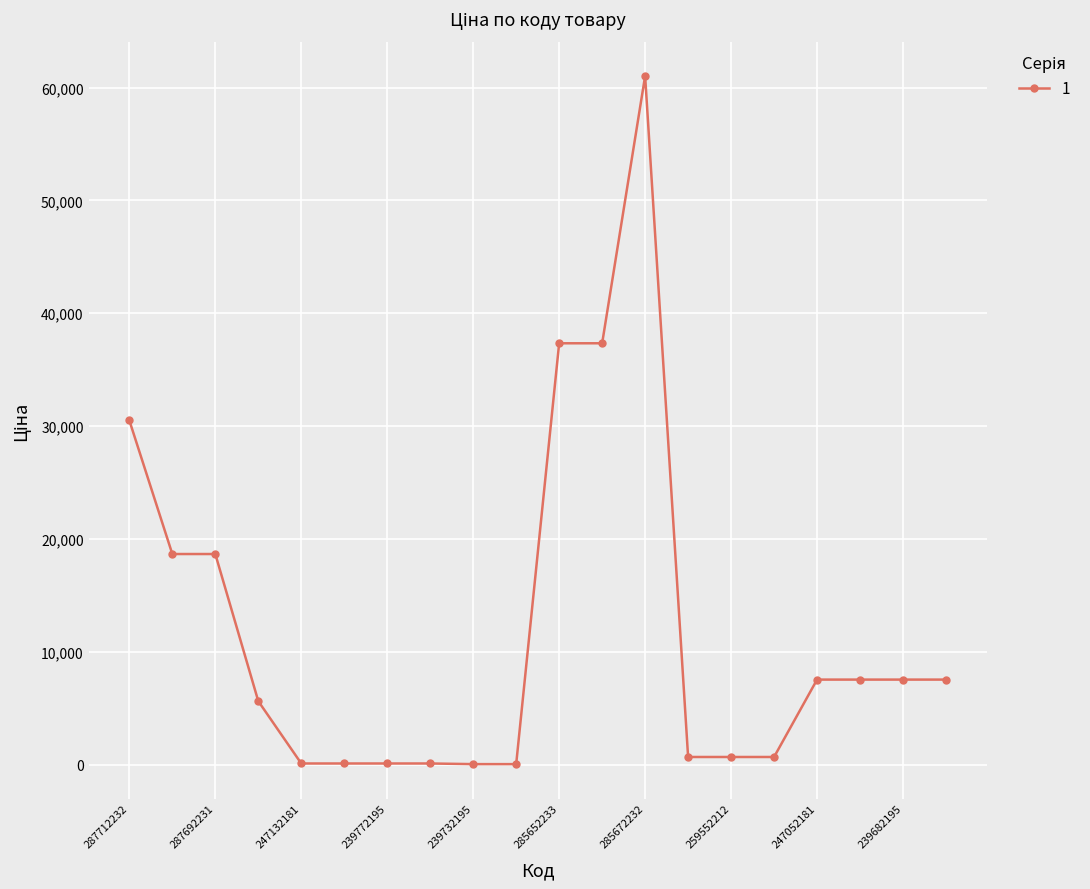

What is the sum of all values?

242019.6